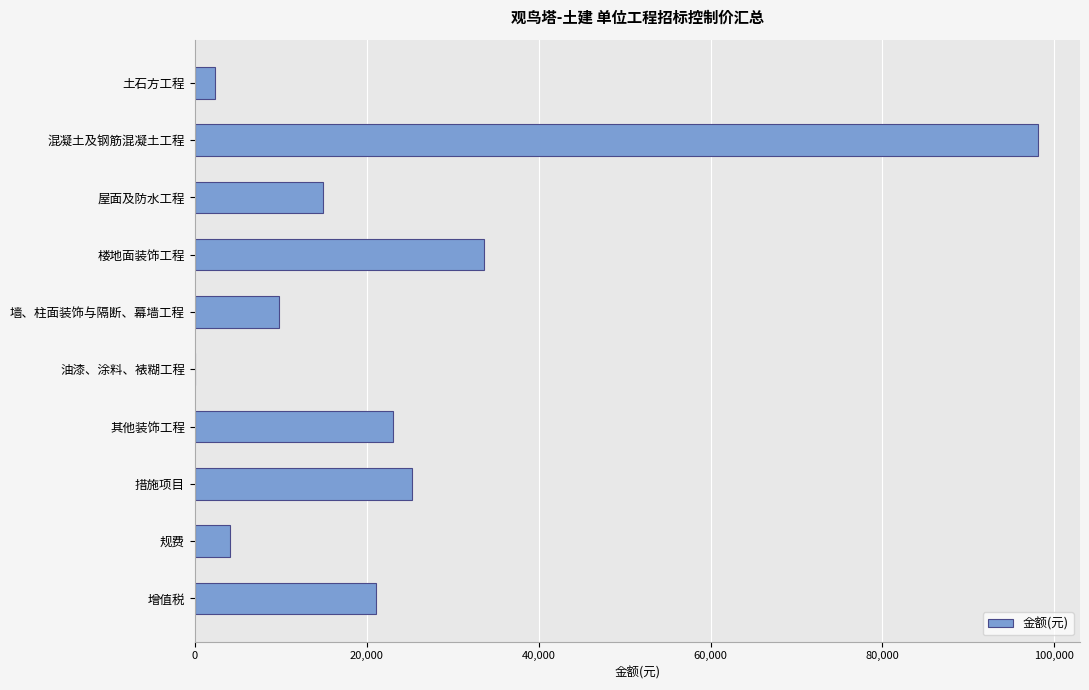

Which has a higher value, 楼地面装饰工程 or 屋面及防水工程?

楼地面装饰工程